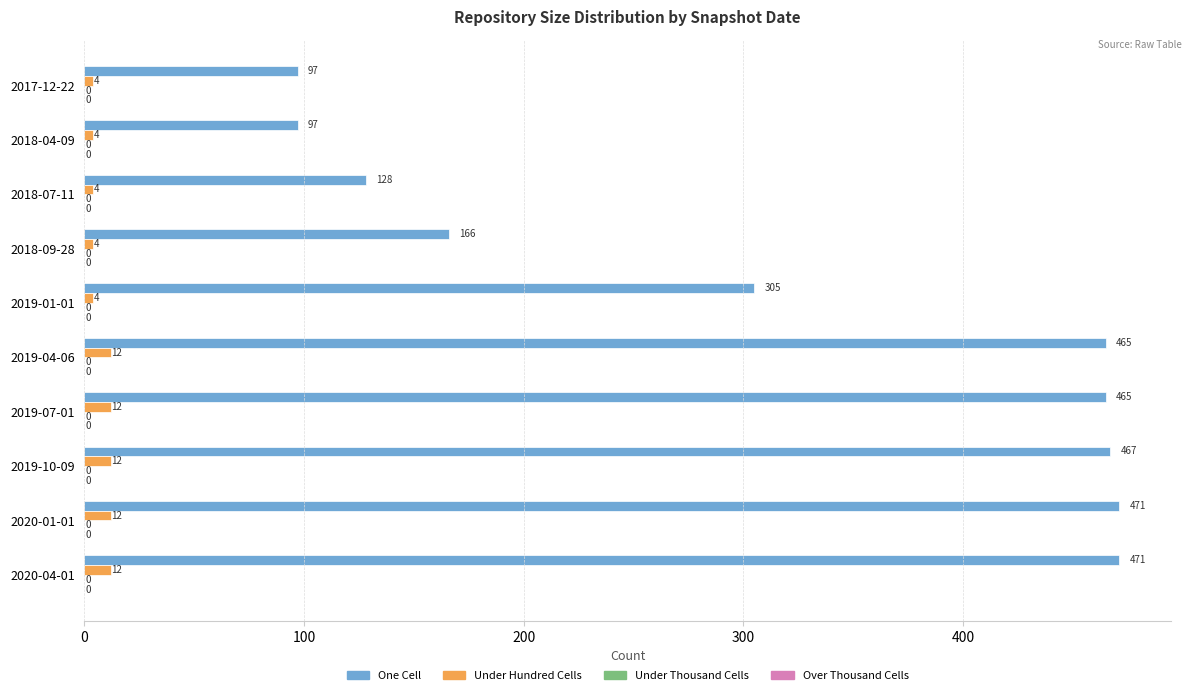

What is the greatest value displayed?

471